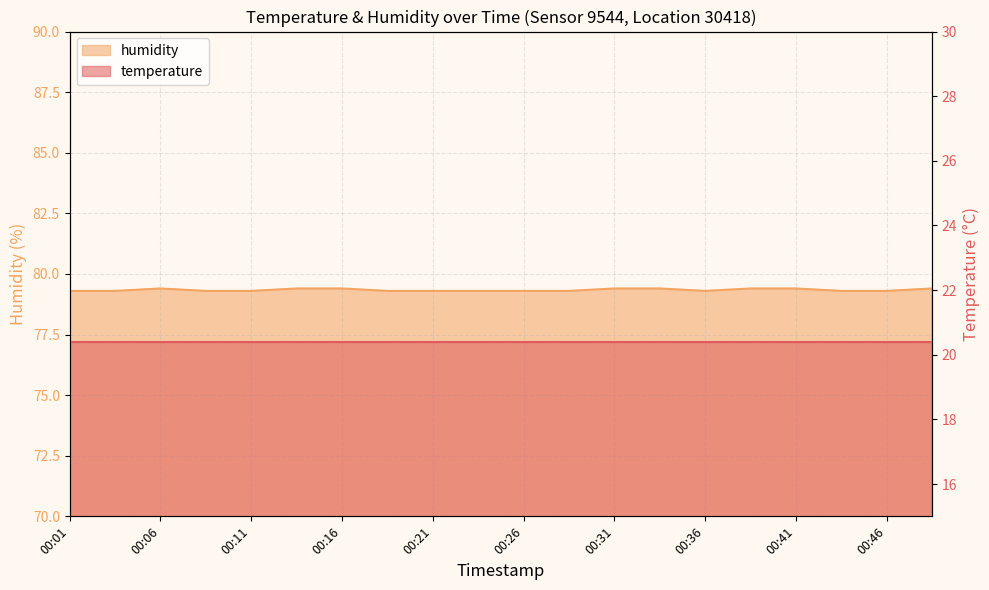

What is the approximate value at 00:26?

79.3